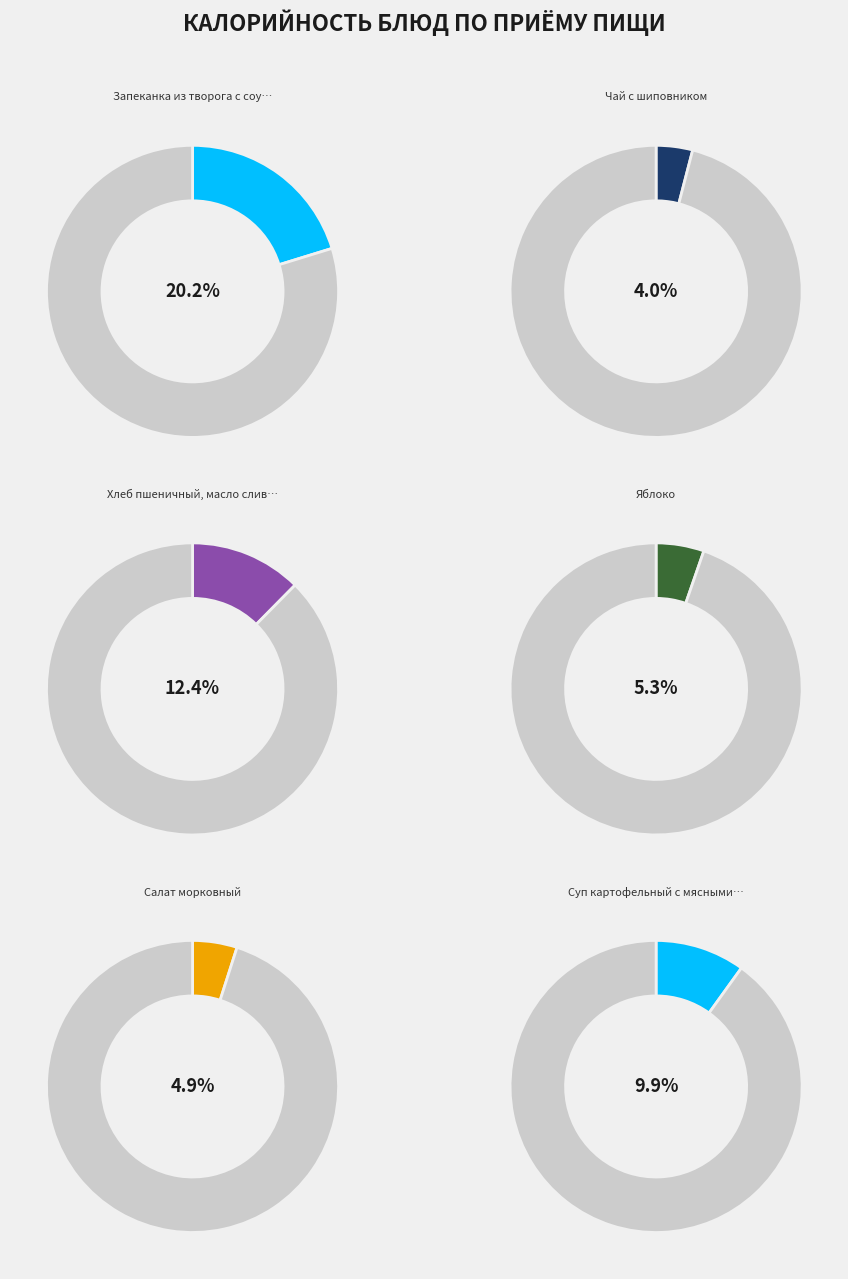

To the nearest percent, what is the average slice percentage?

9%